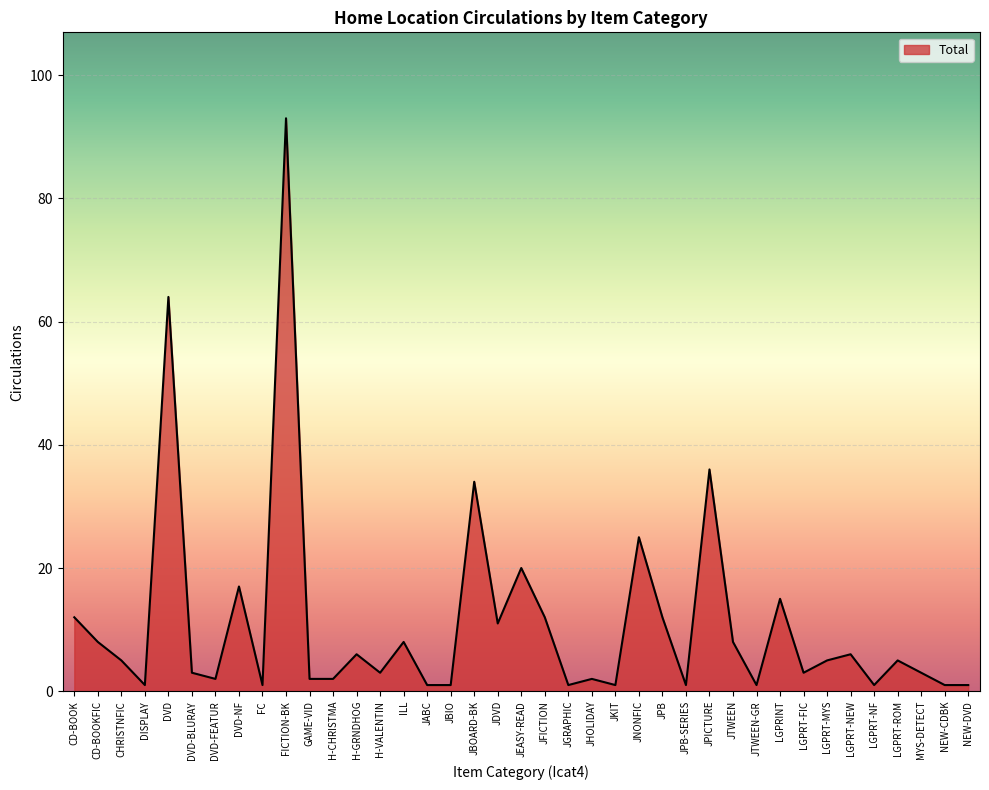

Approximately how many times larger is the value at NEW-DVD compared to H-CHRISTMA?

0.5